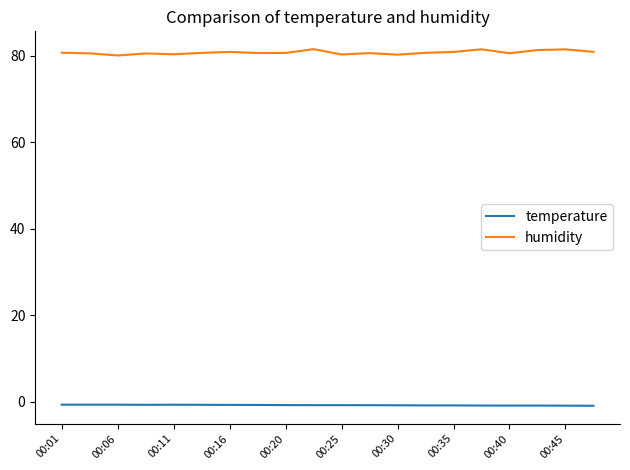

List the series in order of their peak value, lowest first.

temperature, humidity